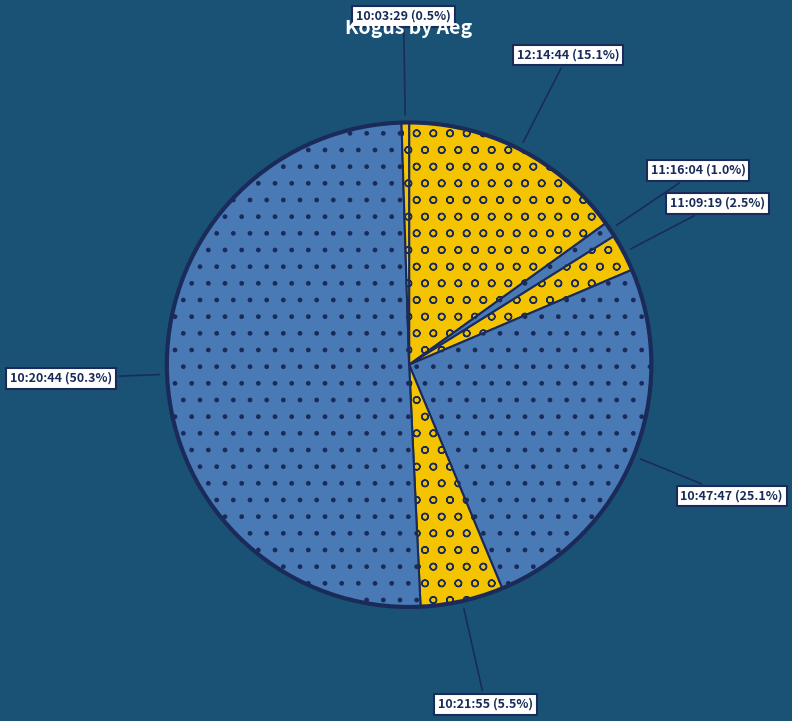

Which slice represents more than half of the pie?

10:20:44